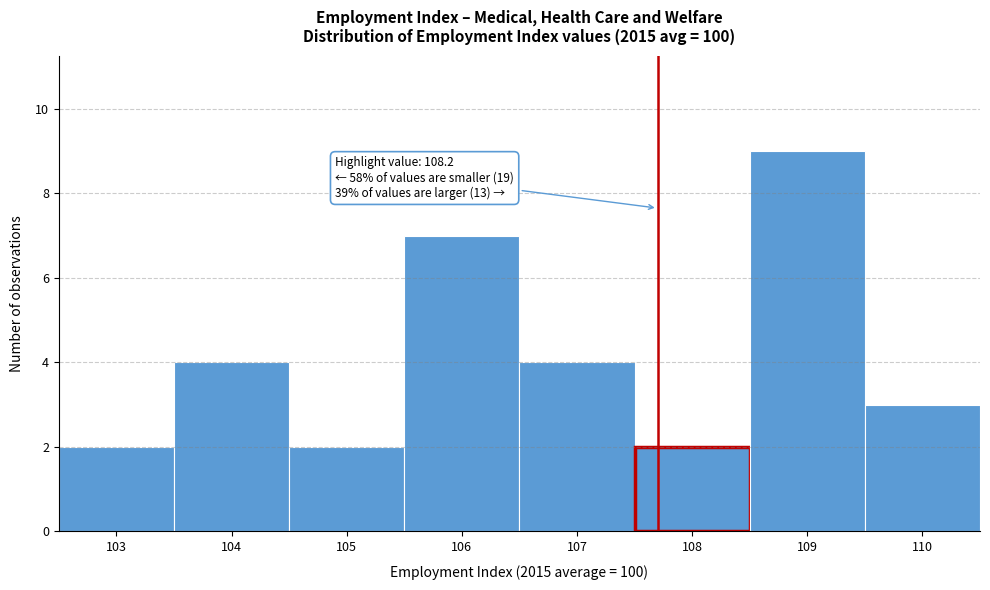

Reading left to right, extract all data points from this chart.

2	4	2	7	4	2	9	3